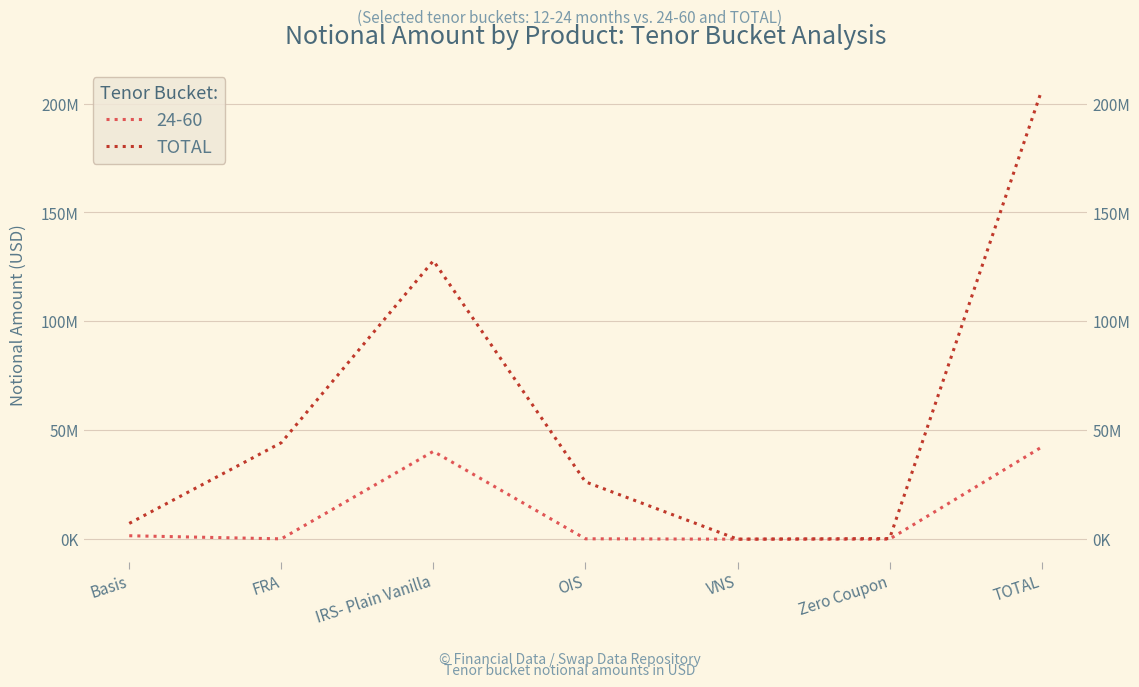

What is the label of the 2nd point from the left?

FRA